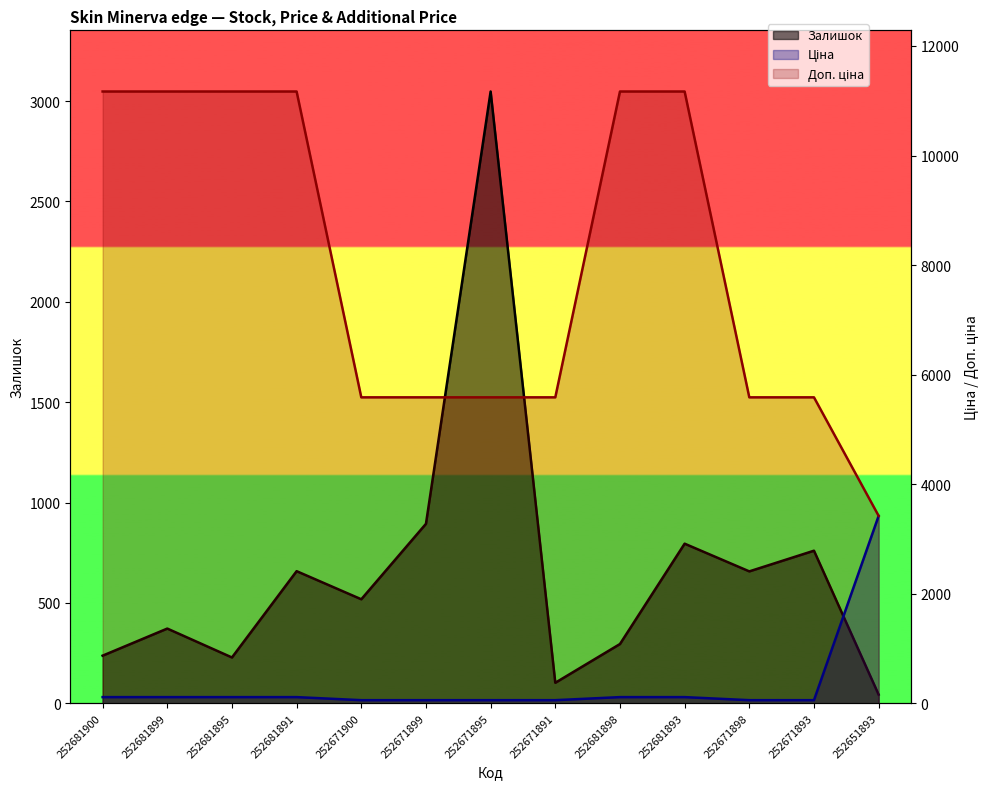

Where does the Ціна series first go above 111?

252681900